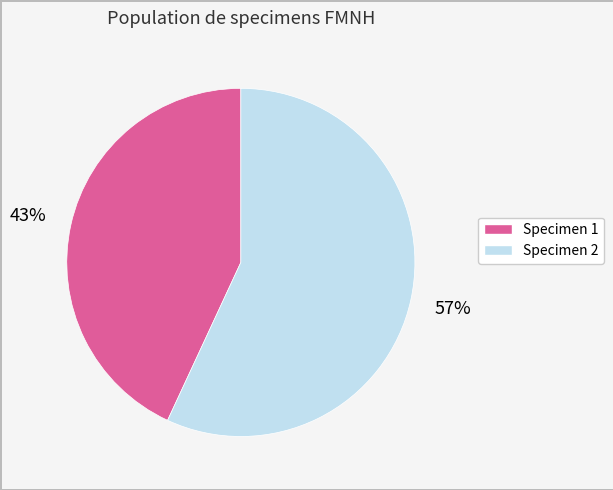

Is there a majority slice in this chart?

Yes